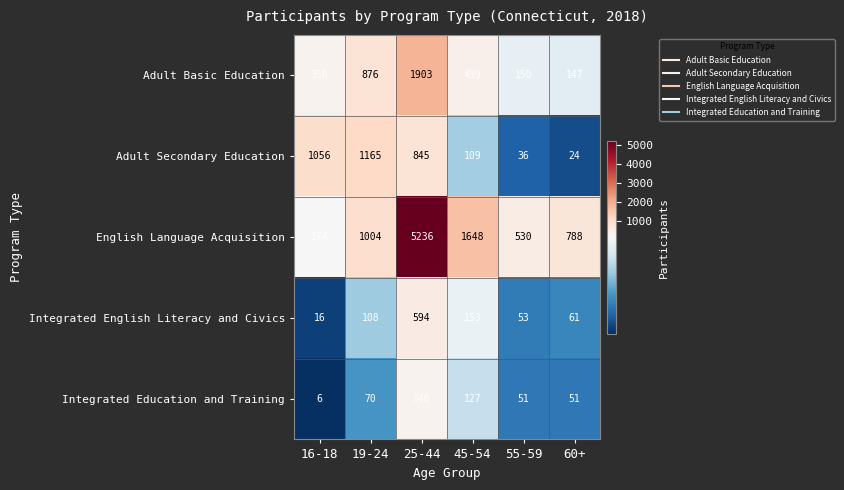

Count the number of data series in this chart.

5